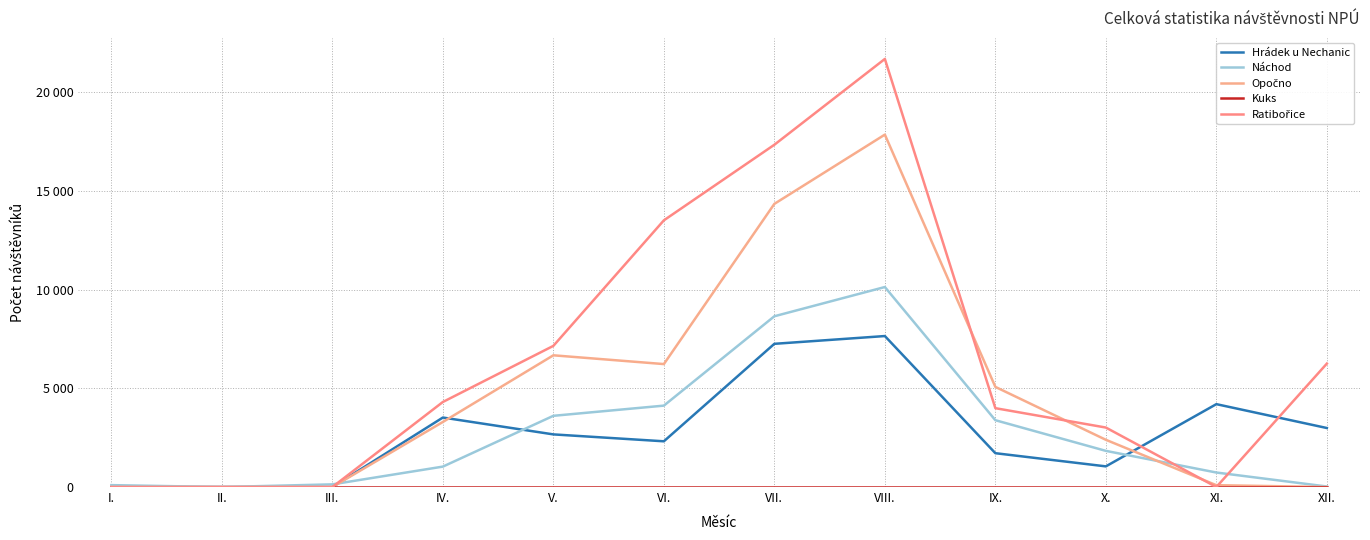

Does the chart display data point markers on the line(s)?

No